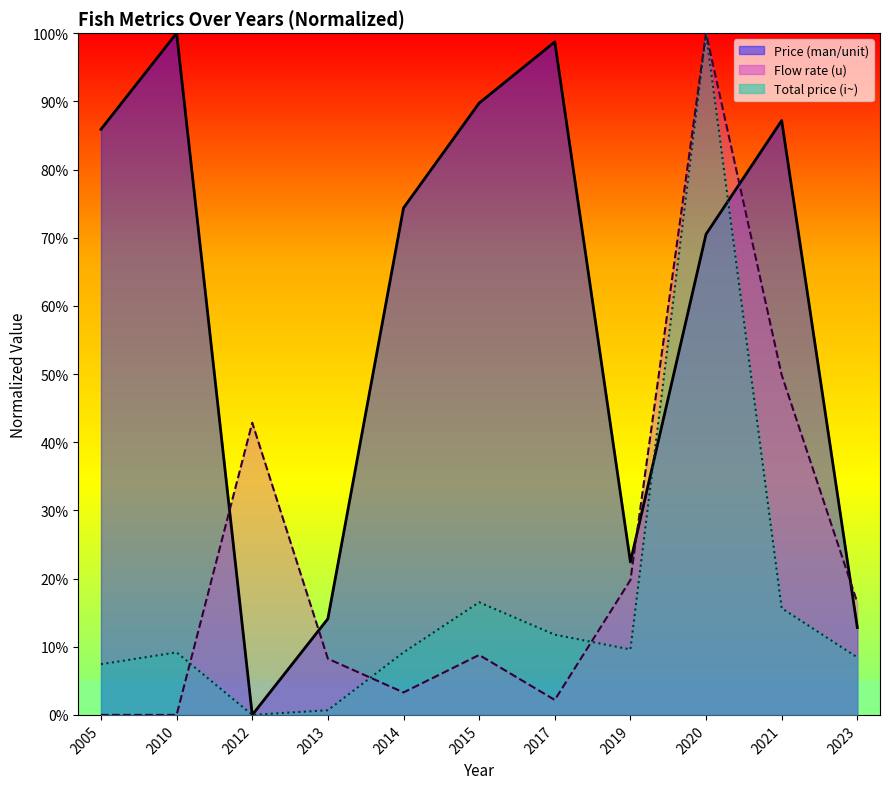

True or false: Price (man/unit) has a value of 98.7 at 2017.

True